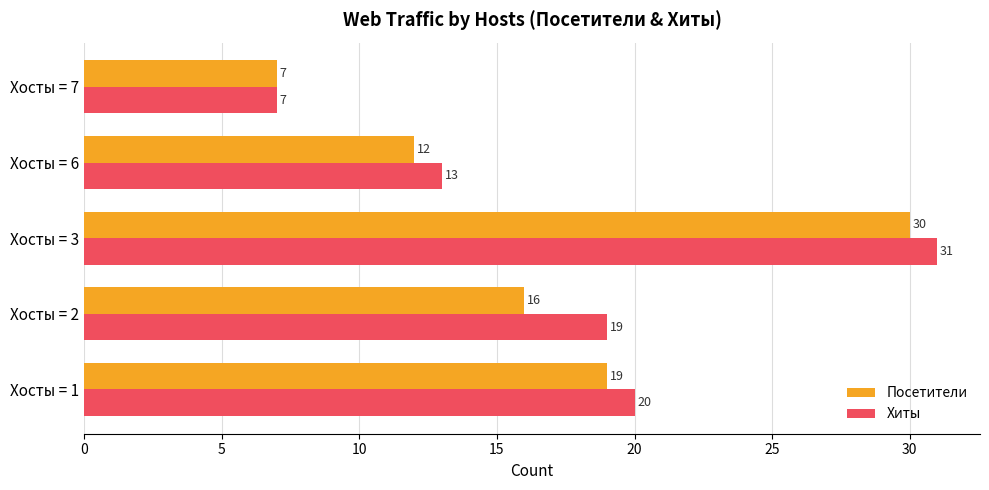

At which label is Хиты closest to 19?

Хосты = 2